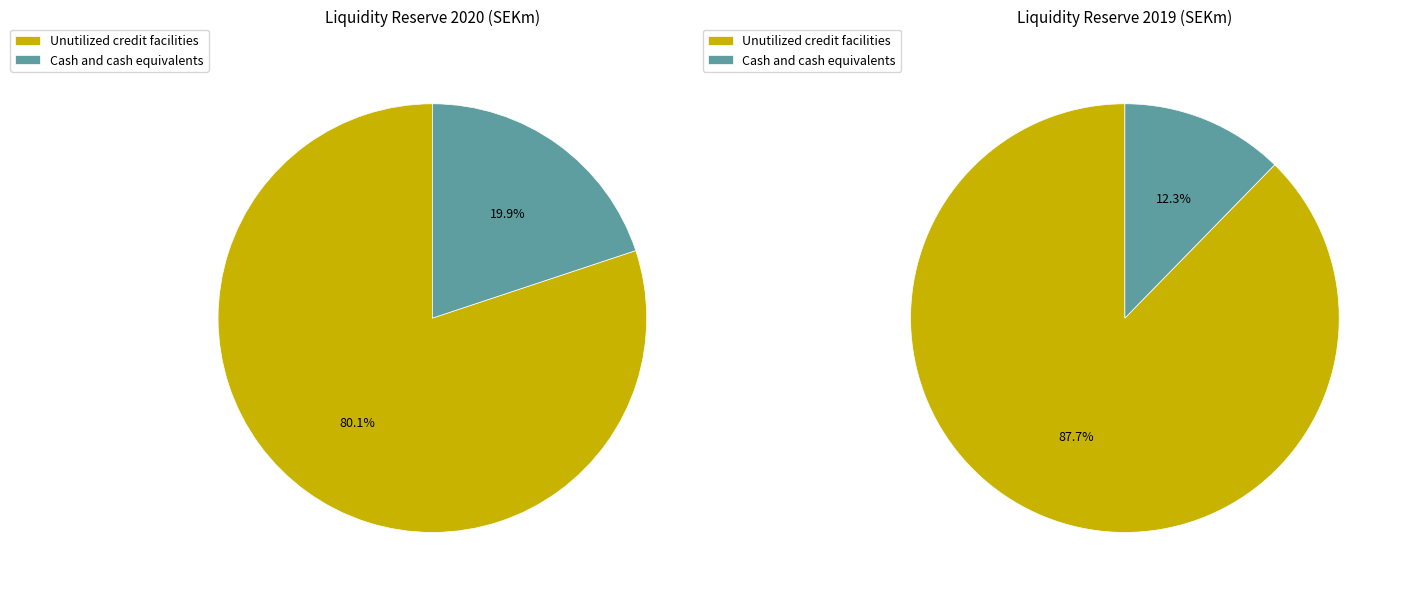

Which has a higher value, Unutilized credit facilities or Cash and cash equivalents?

Unutilized credit facilities